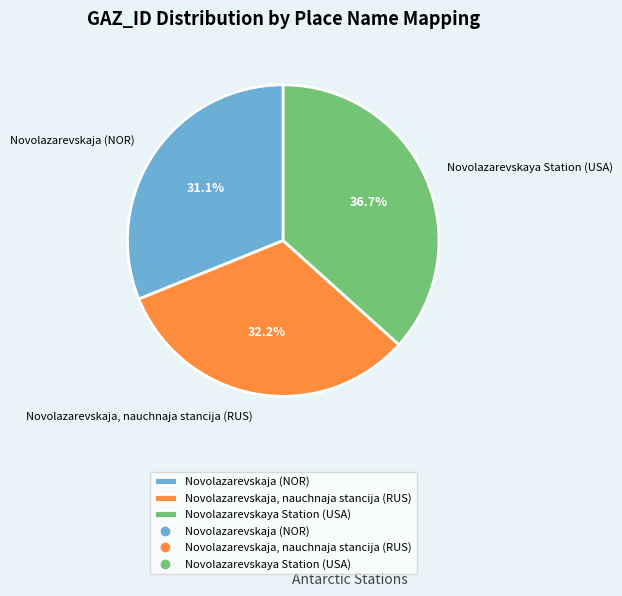

To the nearest percent, what is the average slice percentage?

33%